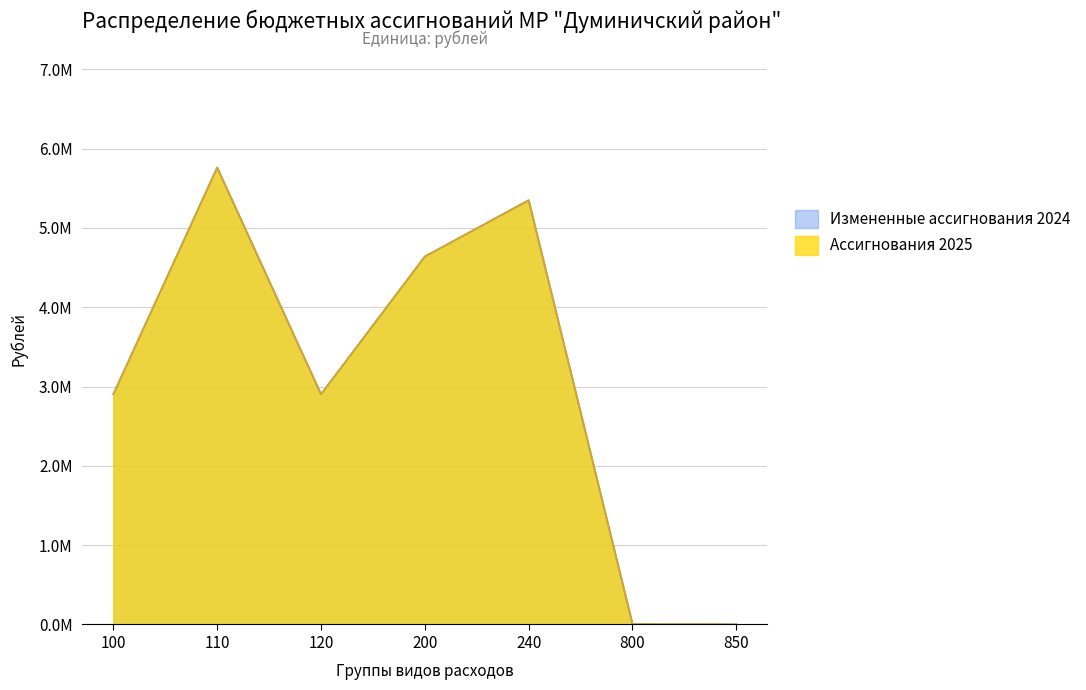

Reading left to right, extract all data points from this chart.

Измененные ассигнования 2024: 2903469	5762209	2903469	4639884	5350000	5500	2000
Ассигнования 2025: 2903469	5762209	2903469	4639884	5350000	5500	2000